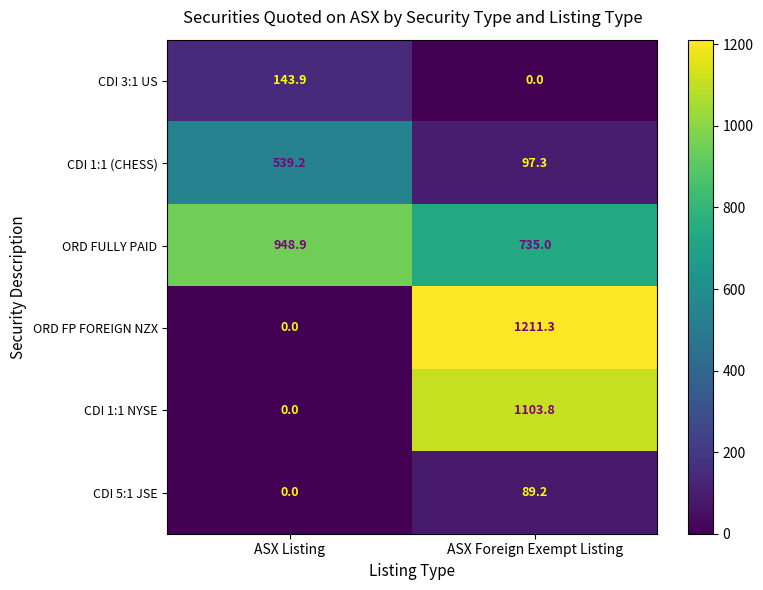

List the labels in order of CDI 1:1 NYSE value, smallest first.

ASX Listing, ASX Foreign Exempt Listing